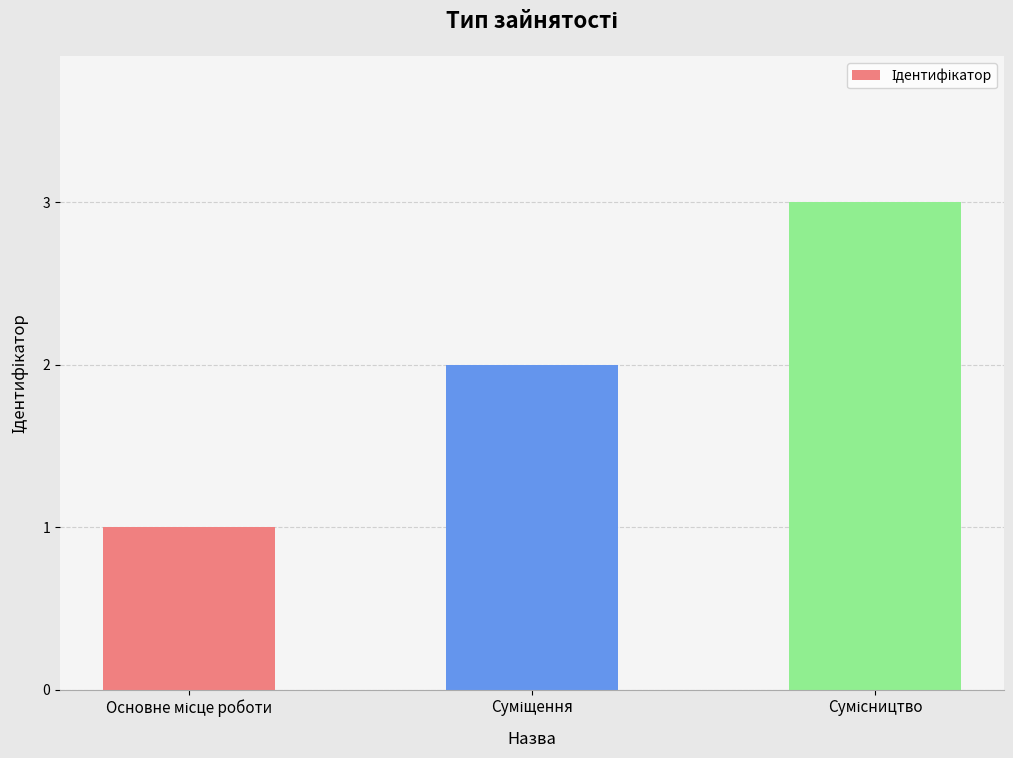

Reading right to left, transcribe all the data shown in this chart.

3	2	1